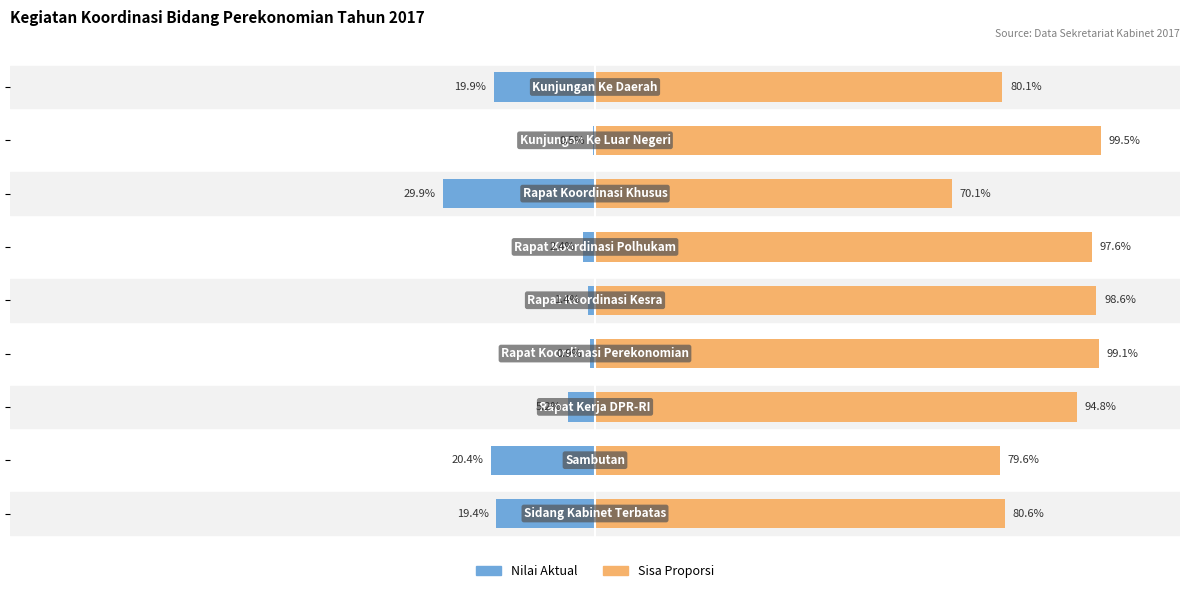

What is the difference between the maximum and minimum values in the Nilai Aktual series?

29.4